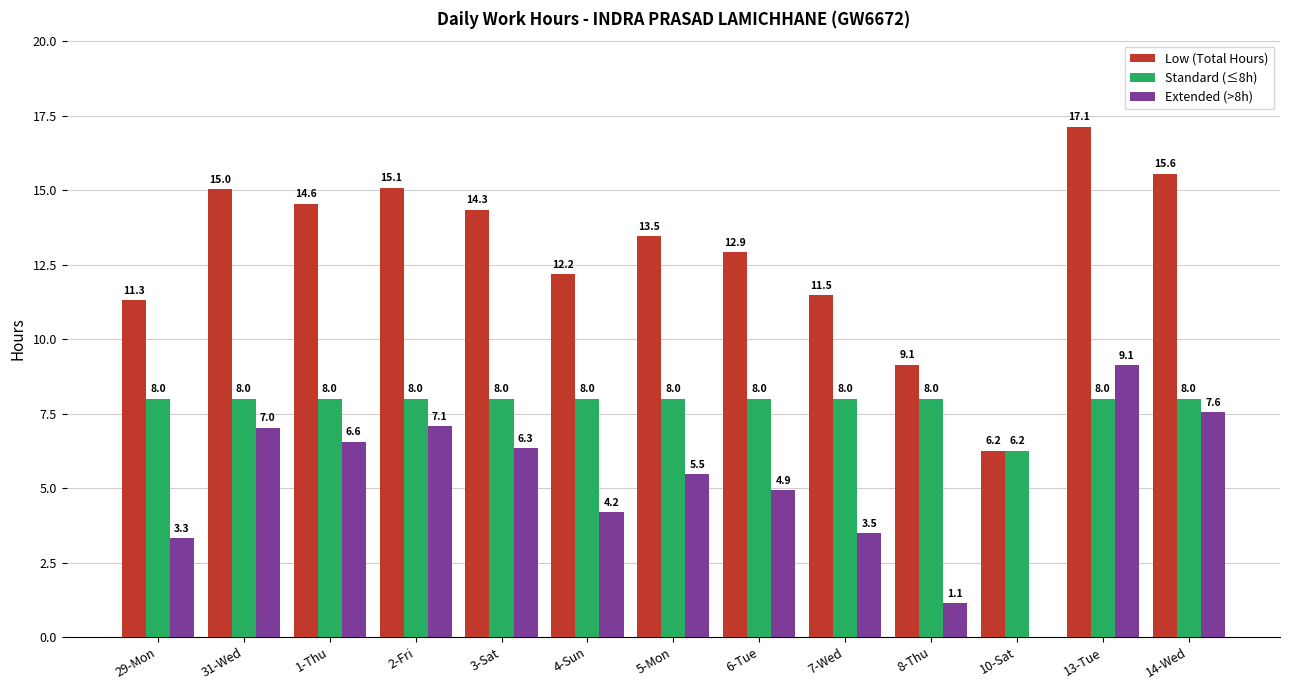

Is it true that Low (Total Hours) equals 13.5 at 5-Mon?

True